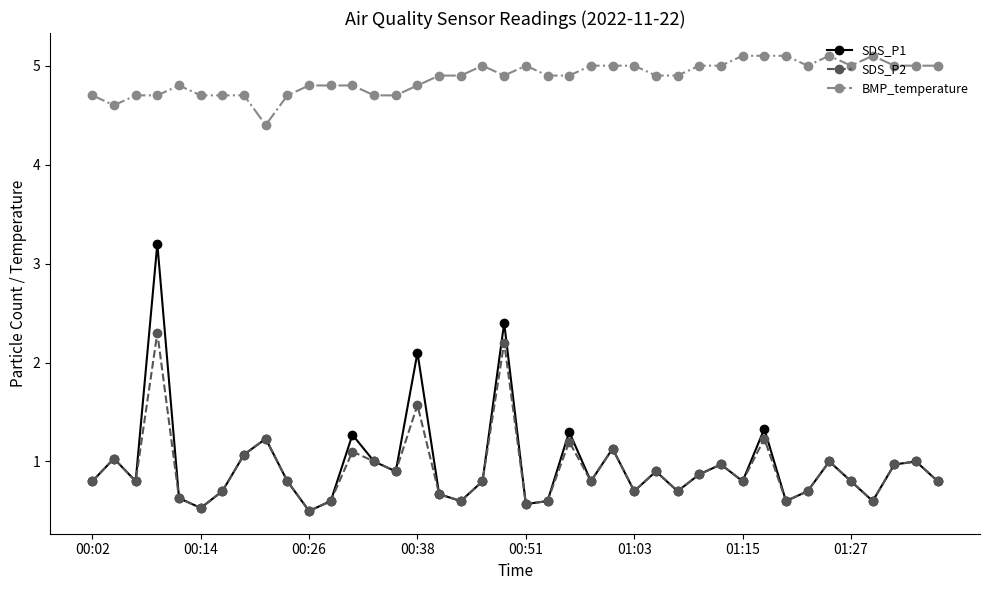

What is the value of the SDS_P1 point at the 14th from the left?

1.0